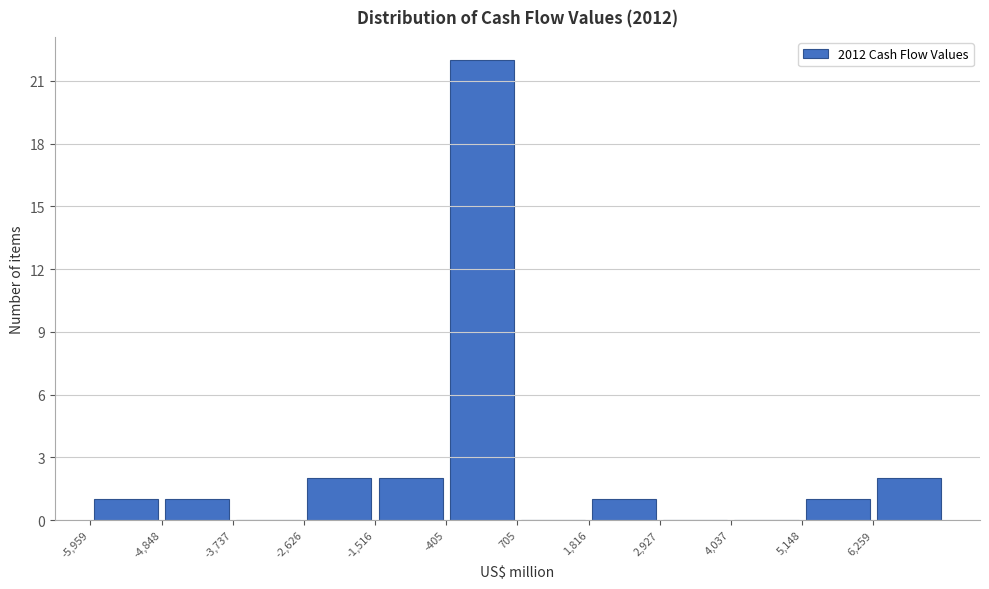

Reading left to right, transcribe this chart: for each bar, give the range it covers on the x-axis and its height. Neither the bar edges nor the heights are printed on the chart, so give them approximately, as read against the axes.

-6000 to -4800: 1
-4800 to -3800: 1
-3800 to -2600: 0
-2600 to -1600: 2
-1600 to -400: 2
-400 to 800: 22
800 to 1800: 0
1800 to 3000: 1
3000 to 4000: 0
4000 to 5200: 0
5200 to 6200: 1
6200 to 7400: 2